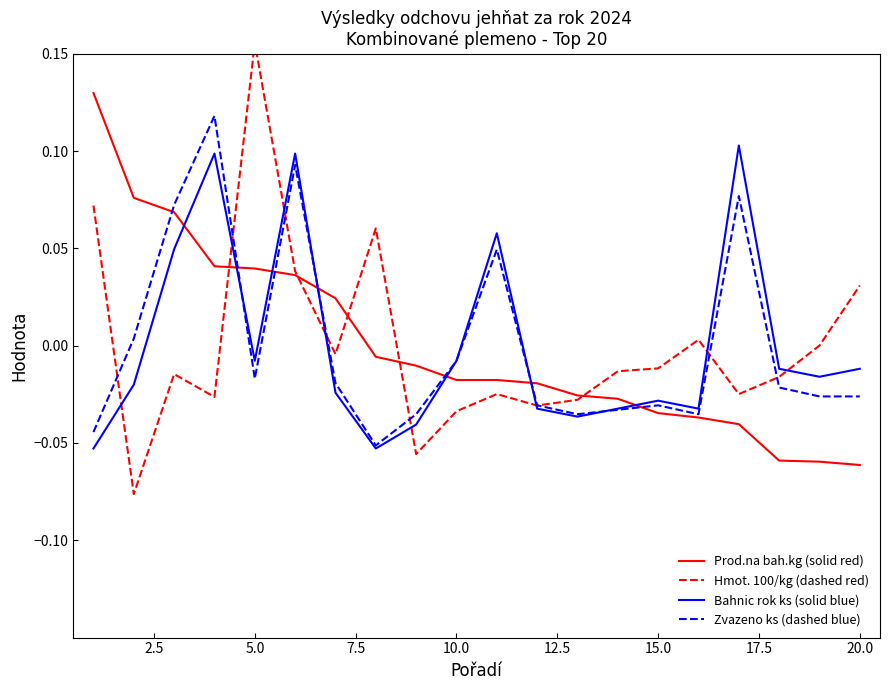

True or false: Bahnic rok ks (solid blue) and Prod.na bah.kg (solid red) cross at least once.

True